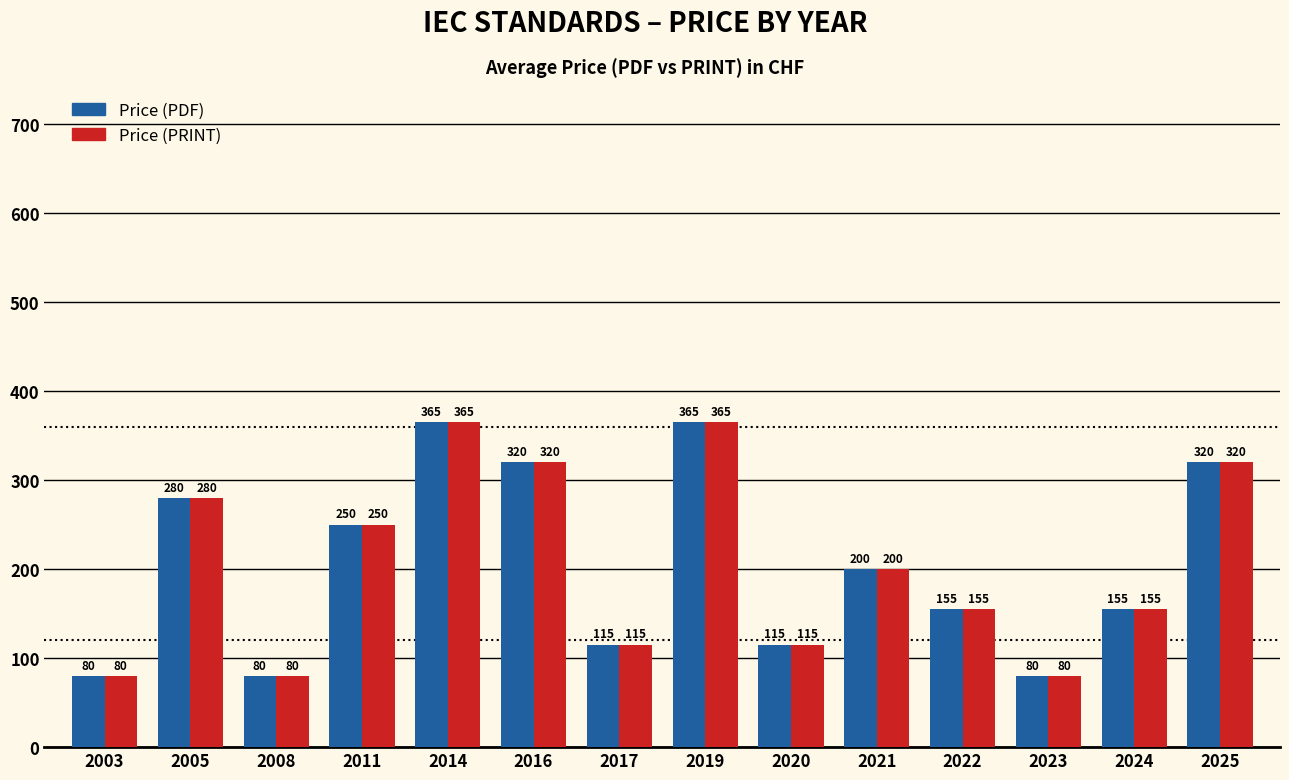

How many categories are shown in the chart?

14